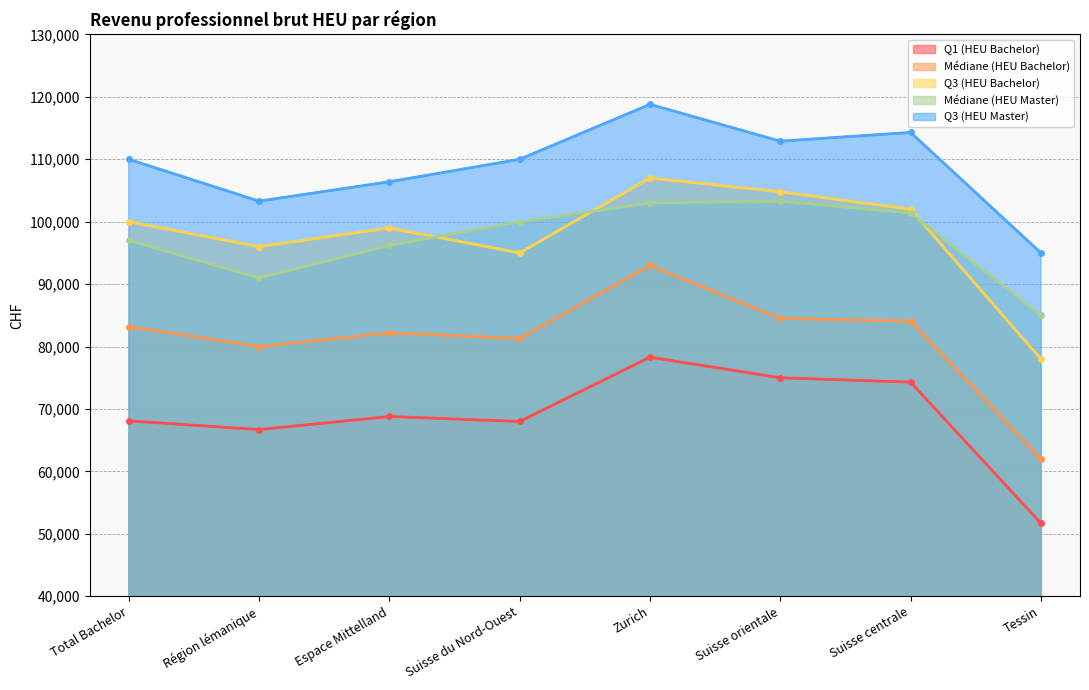

Where does the Q3 (HEU Bachelor) series first go above 100000?

Zurich